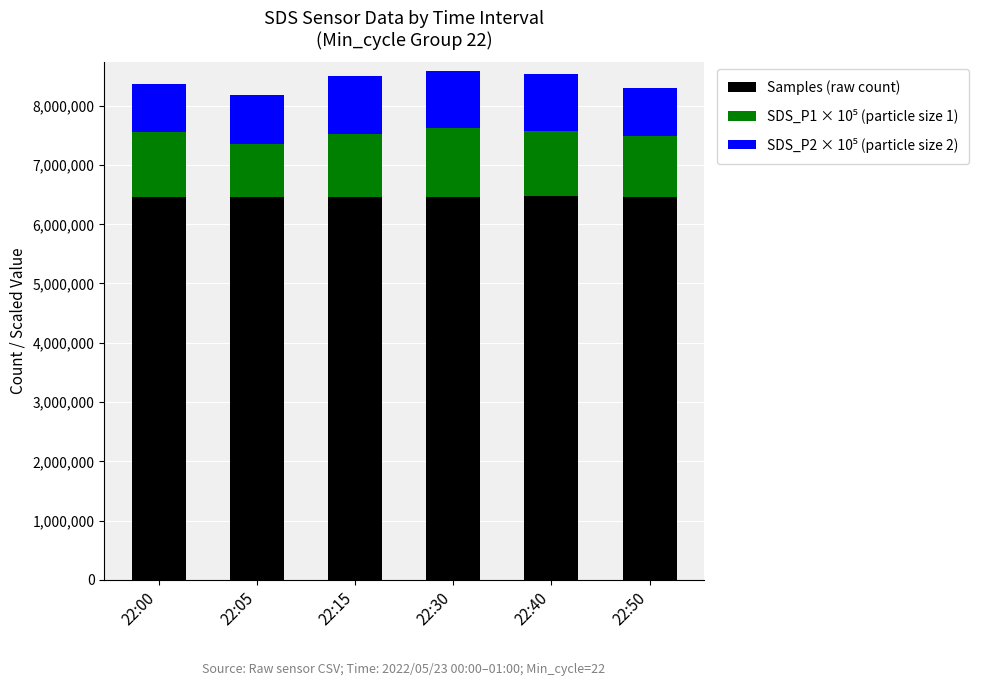

Count the number of categories in the chart.

6